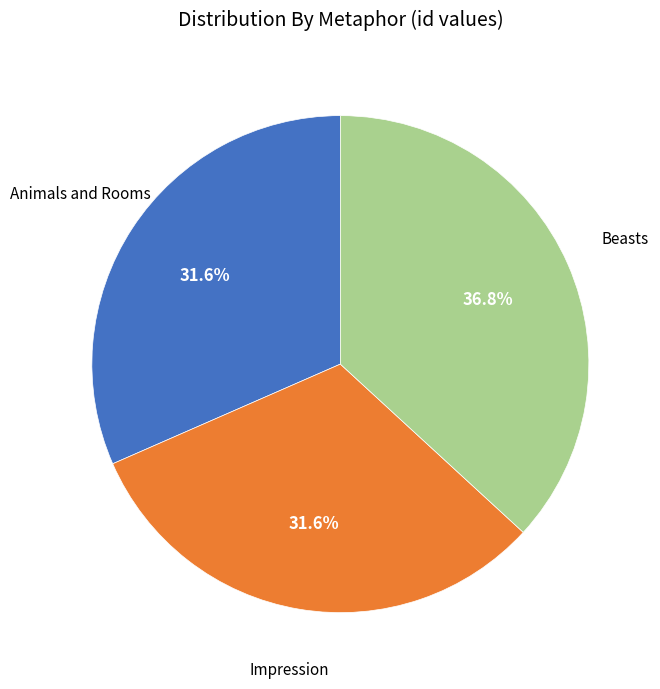

Does any single category account for the majority?

No